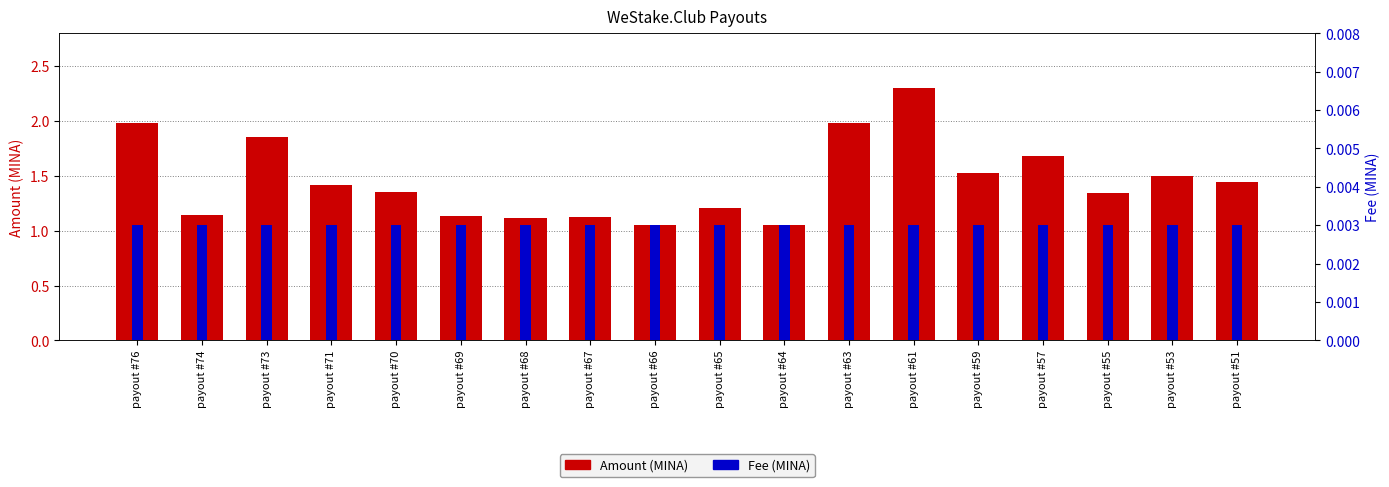

What is the value of the Amount bar at the 4th from the left?

1.4